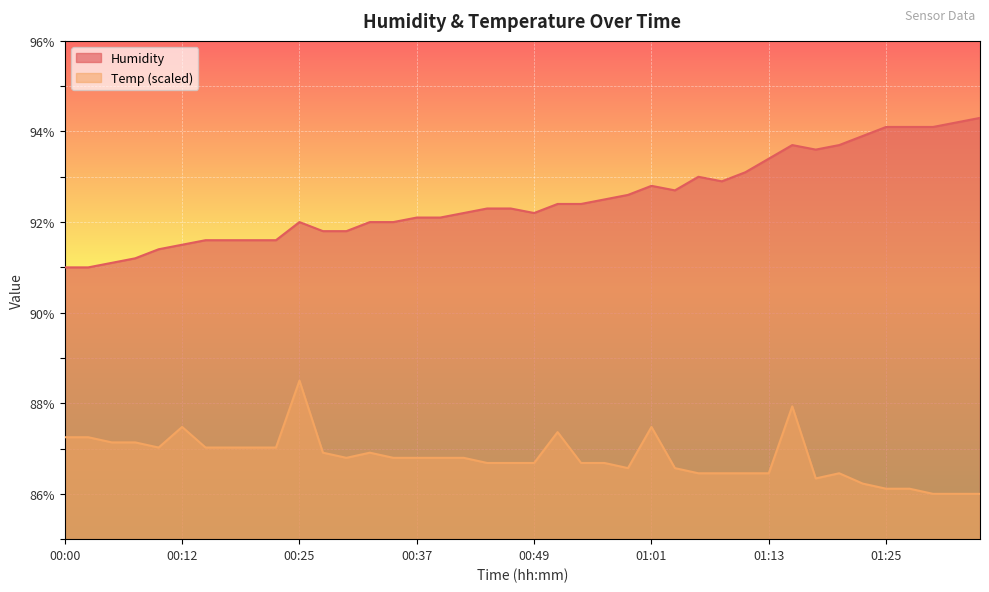

The value of Humidity at 00:59 is 92.6. True or false?

True